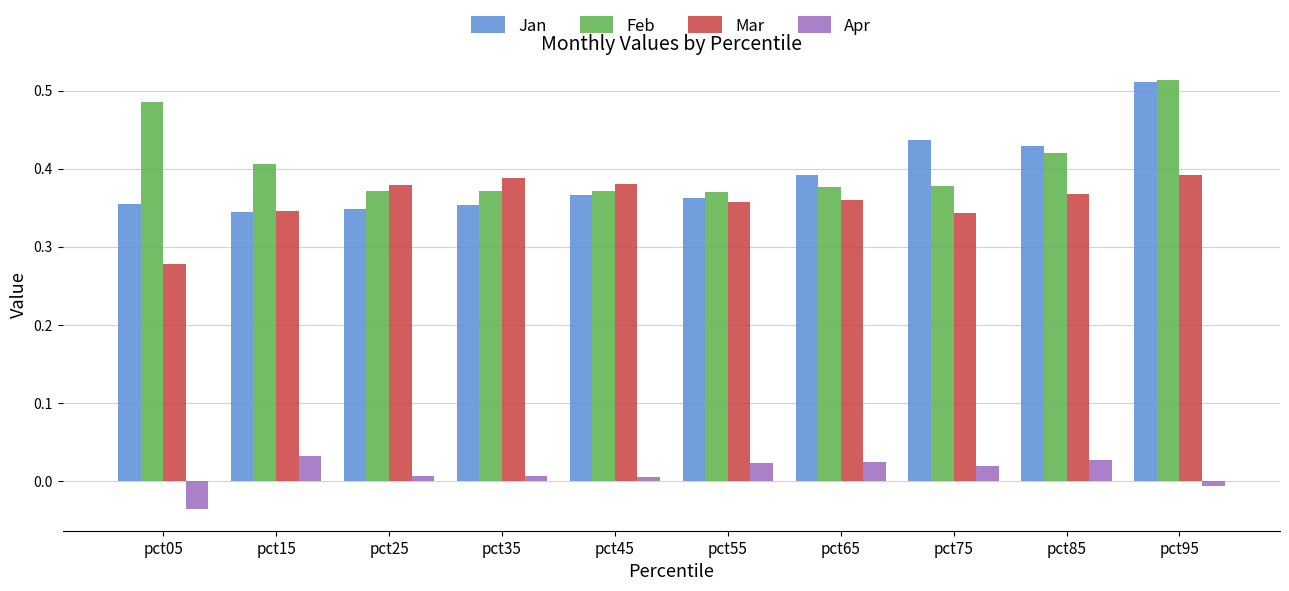

Which series changed the most between pct55 and pct85?

Jan